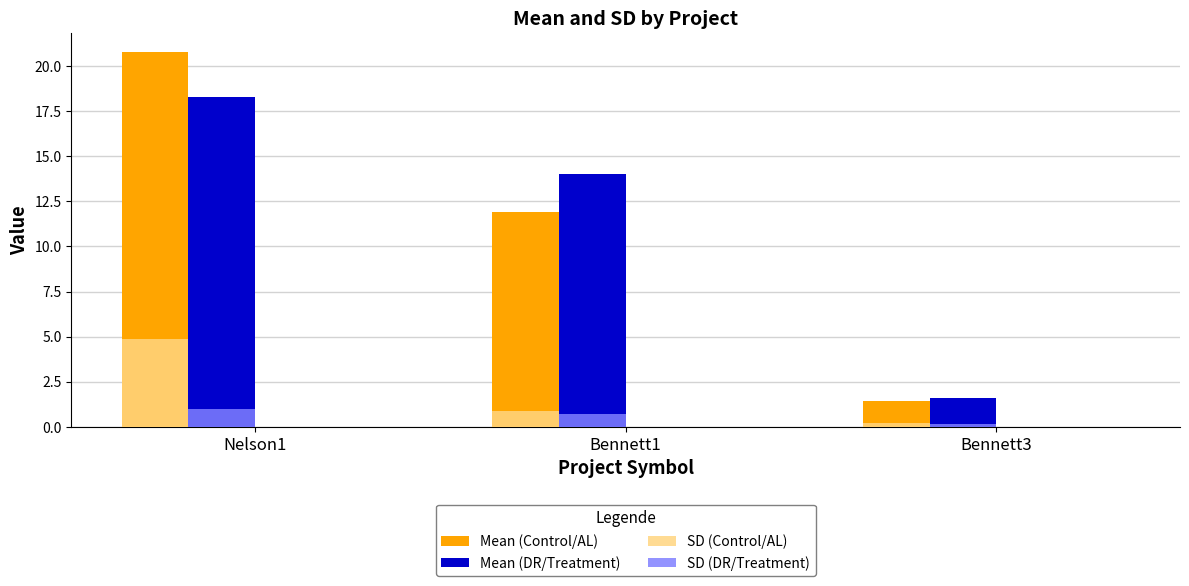

What is the minimum value for Mean (DR/Treatment)?

1.6